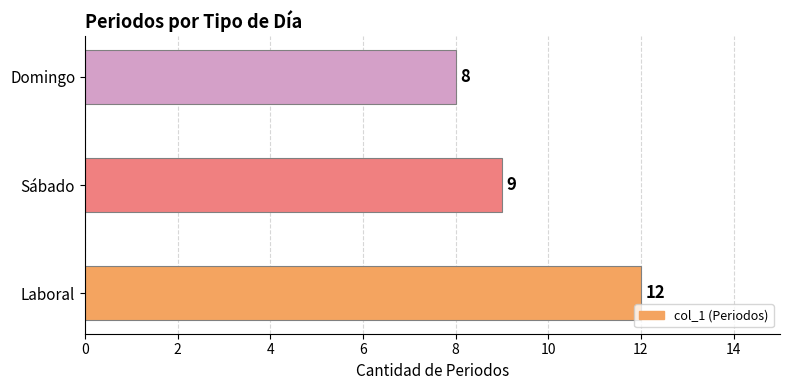

Reading bottom to top, what are all the values shown in this chart?

12	9	8